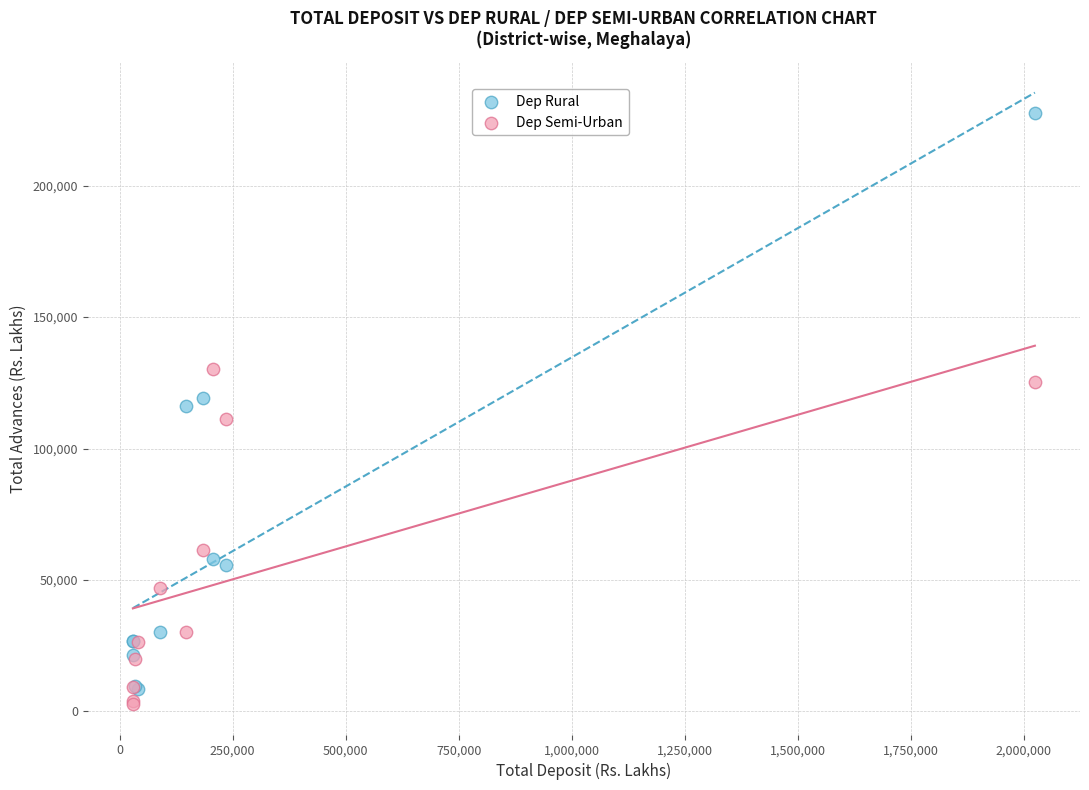

In the Dep Semi-Urban series, what Y value is closest to 66494?

61471.1